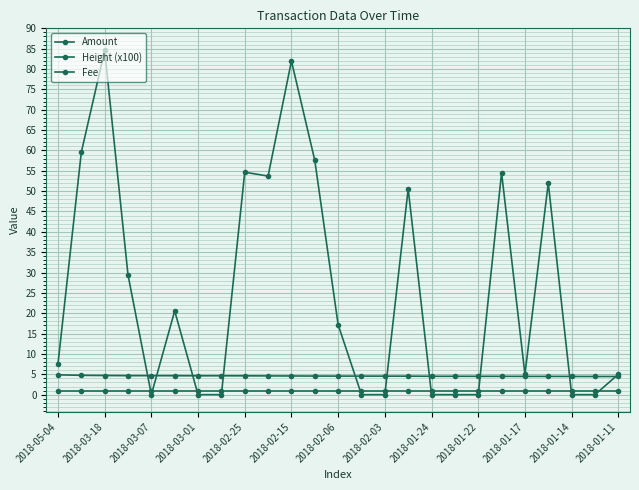

Which category has the highest value in the Height (x100) series?

2018-05-04